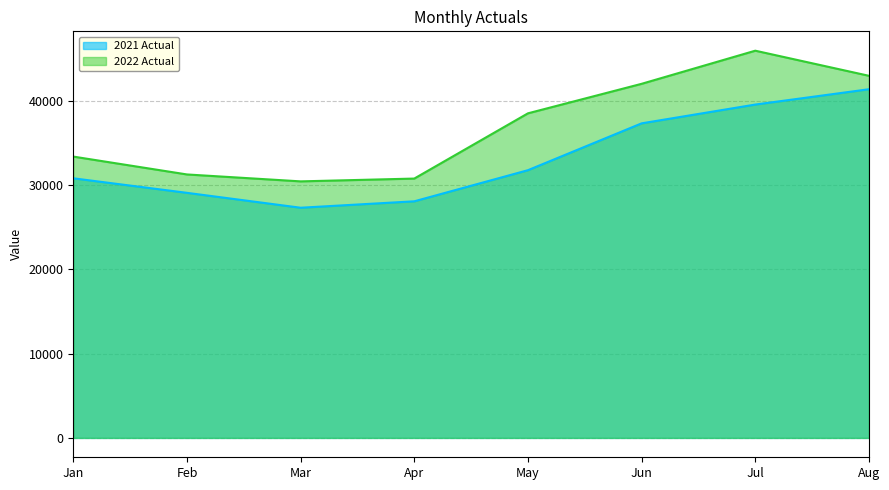

Which series changed the most between Jan and Feb?

2022 Actual